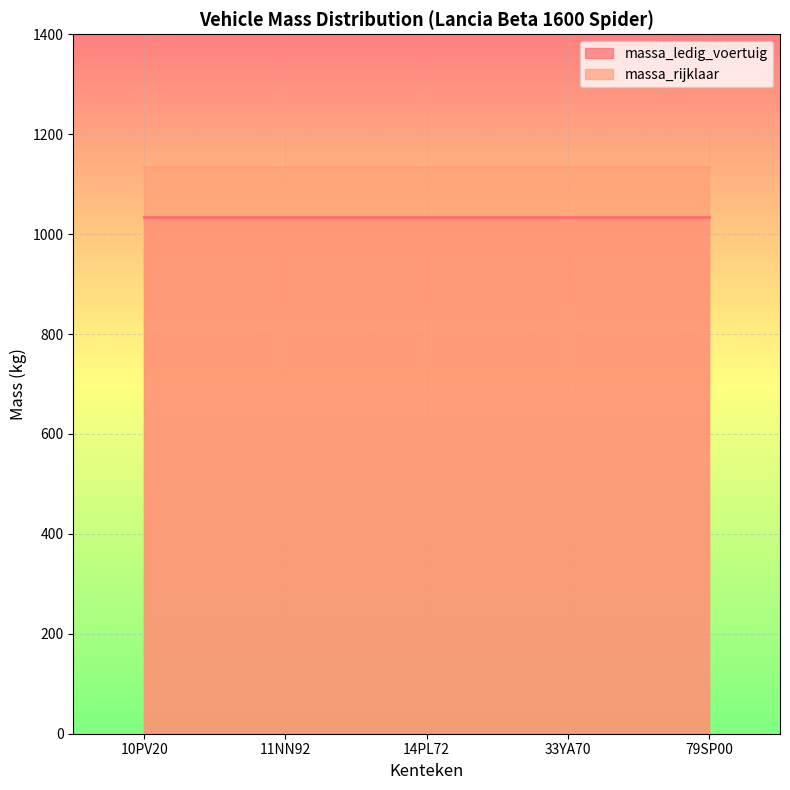

Reading right to left, extract all data points from this chart.

massa_ledig_voertuig: 79SP00=1034	33YA70=1034	14PL72=1034	11NN92=1034	10PV20=1034
massa_rijklaar: 79SP00=1134	33YA70=1134	14PL72=1134	11NN92=1134	10PV20=1134